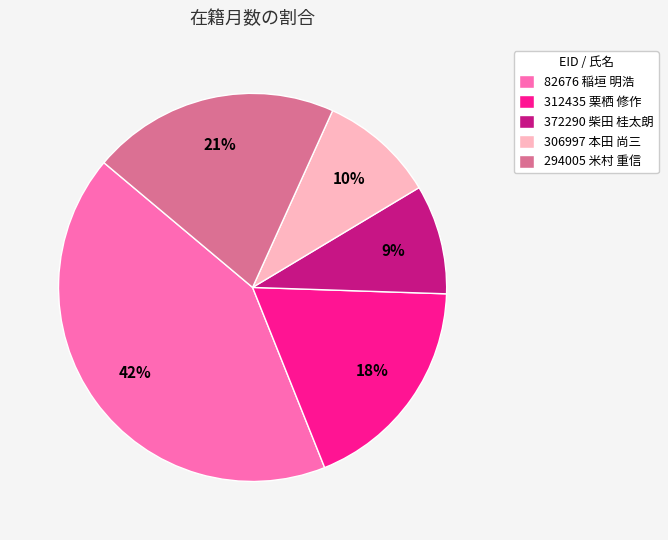

Is there any slice that represents more than half of the pie?

No